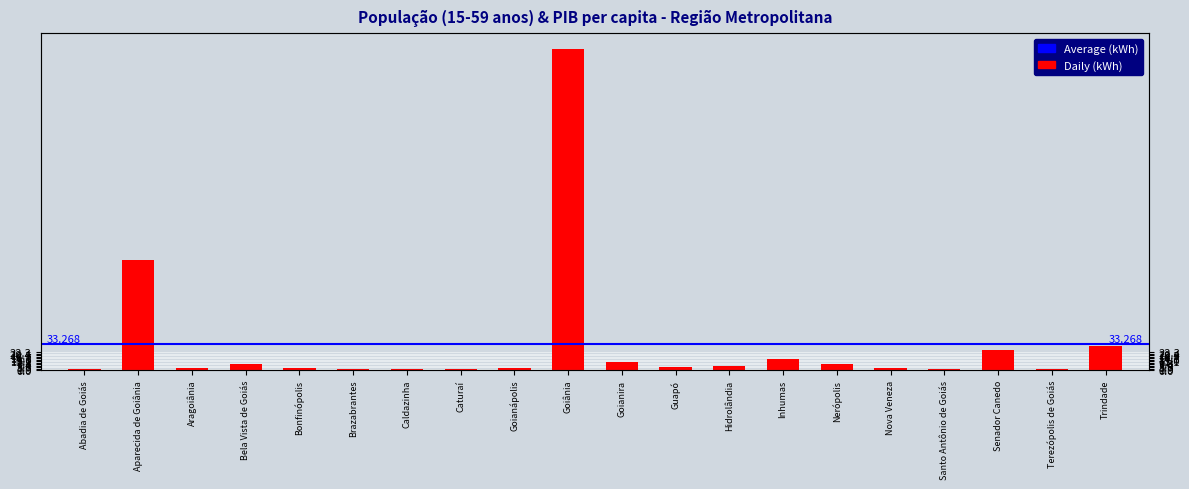

What position from the left is Nova Veneza?

16